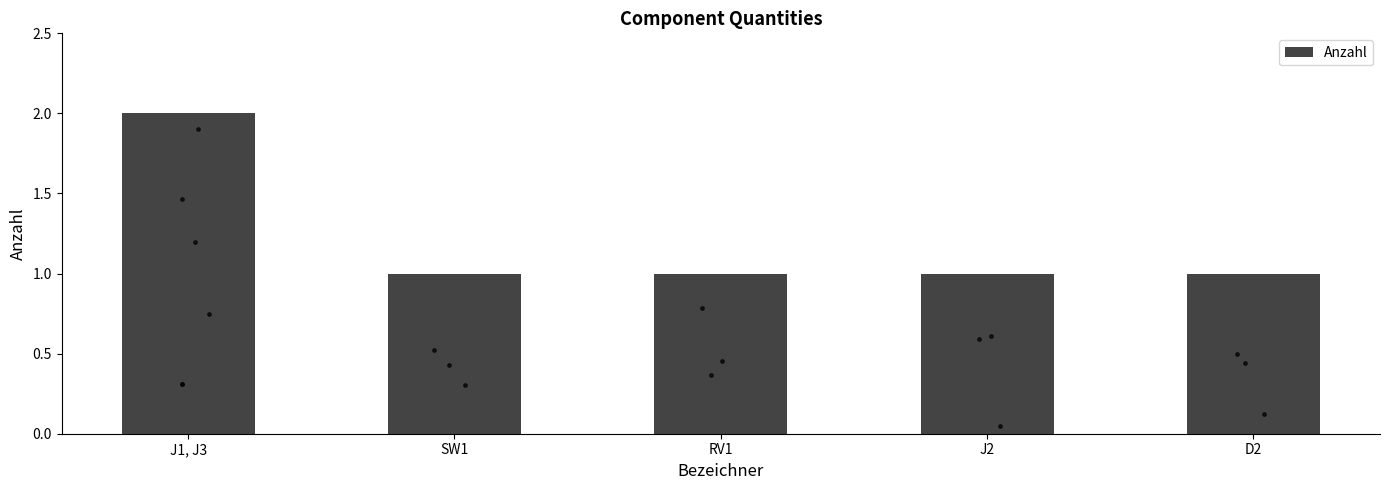

What is the ratio of the value at SW1 to the value at J1, J3?

0.5